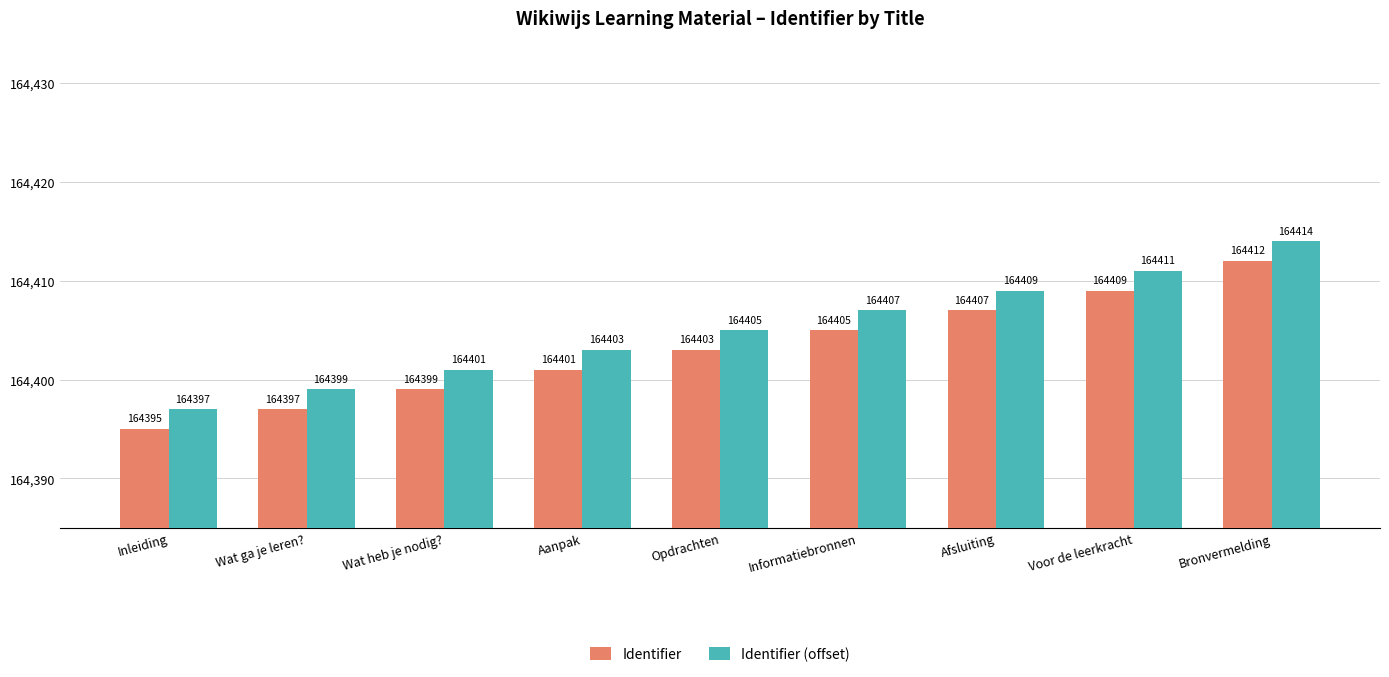

Reading right to left, extract all data points from this chart.

Identifier: Bronvermelding=164412	Voor de leerkracht=164409	Afsluiting=164407	Informatiebronnen=164405	Opdrachten=164403	Aanpak=164401	Wat heb je nodig?=164399	Wat ga je leren?=164397	Inleiding=164395
Identifier (offset): Bronvermelding=164414	Voor de leerkracht=164411	Afsluiting=164409	Informatiebronnen=164407	Opdrachten=164405	Aanpak=164403	Wat heb je nodig?=164401	Wat ga je leren?=164399	Inleiding=164397